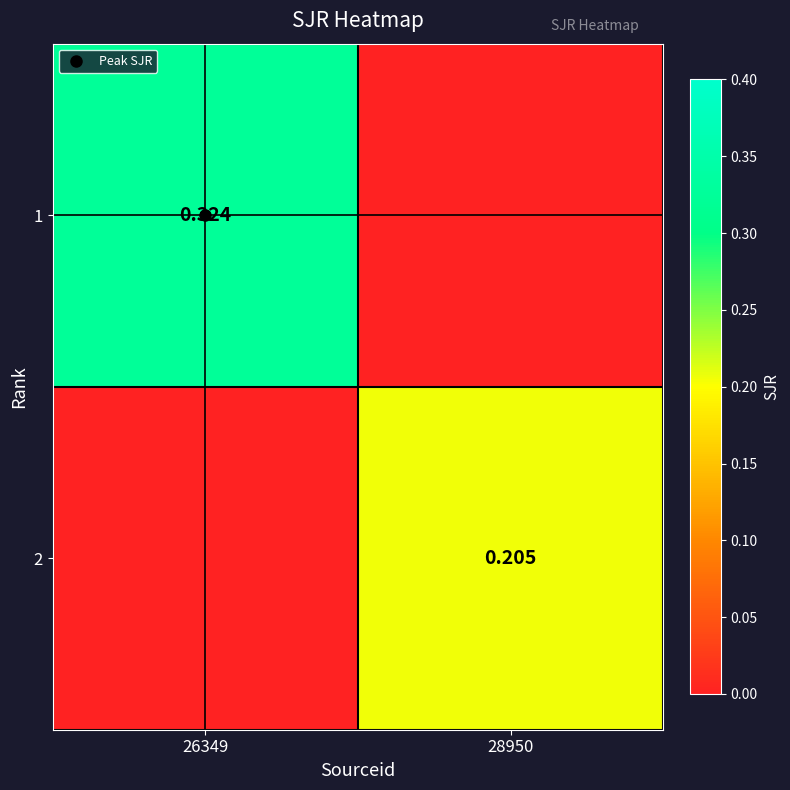

What is the sum of the 1 values at 26349 and 28950?

0.3